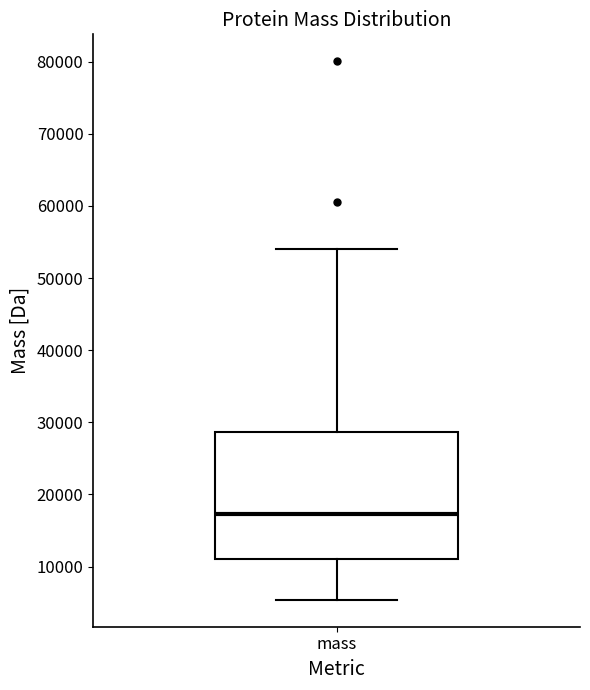

Read this box plot against the y-axis: the position of the median line, the range covered by the box, and the ends of both whiskers. The values are not printed on the chart, so give them approximately, as read against the axis.

median 17000, box 11000 to 29000, whiskers 5000 to 54000